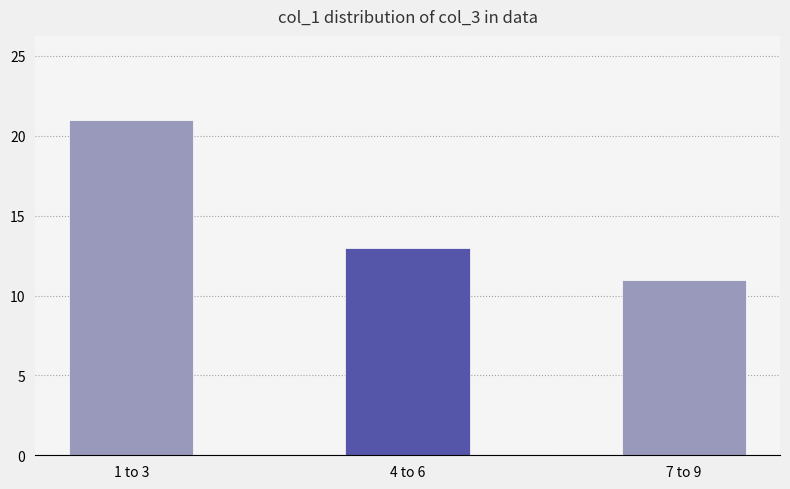

Rank the categories by value from highest to lowest.

1 to 3, 4 to 6, 7 to 9